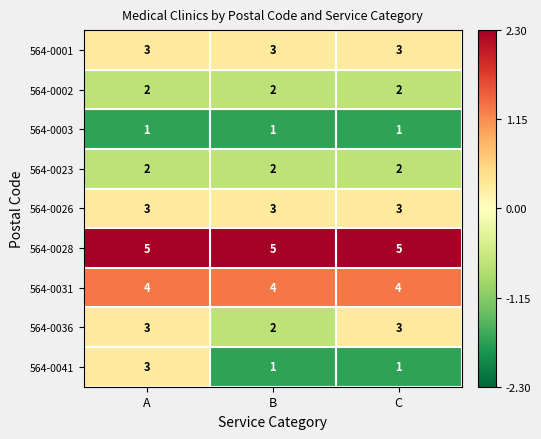

What is the highest value of the 564-0028 series?

5